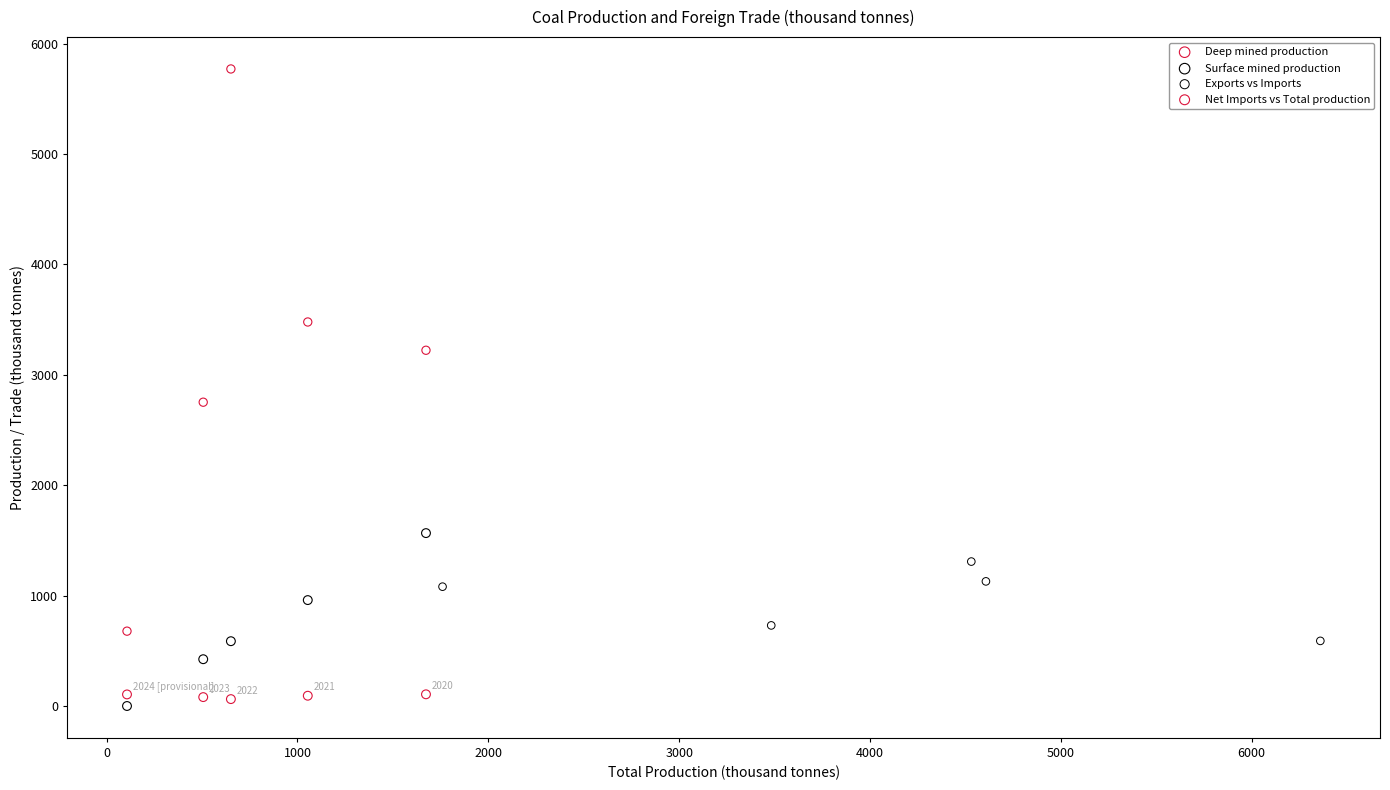

Which series contains the highest Y value?

Net Imports vs Total production